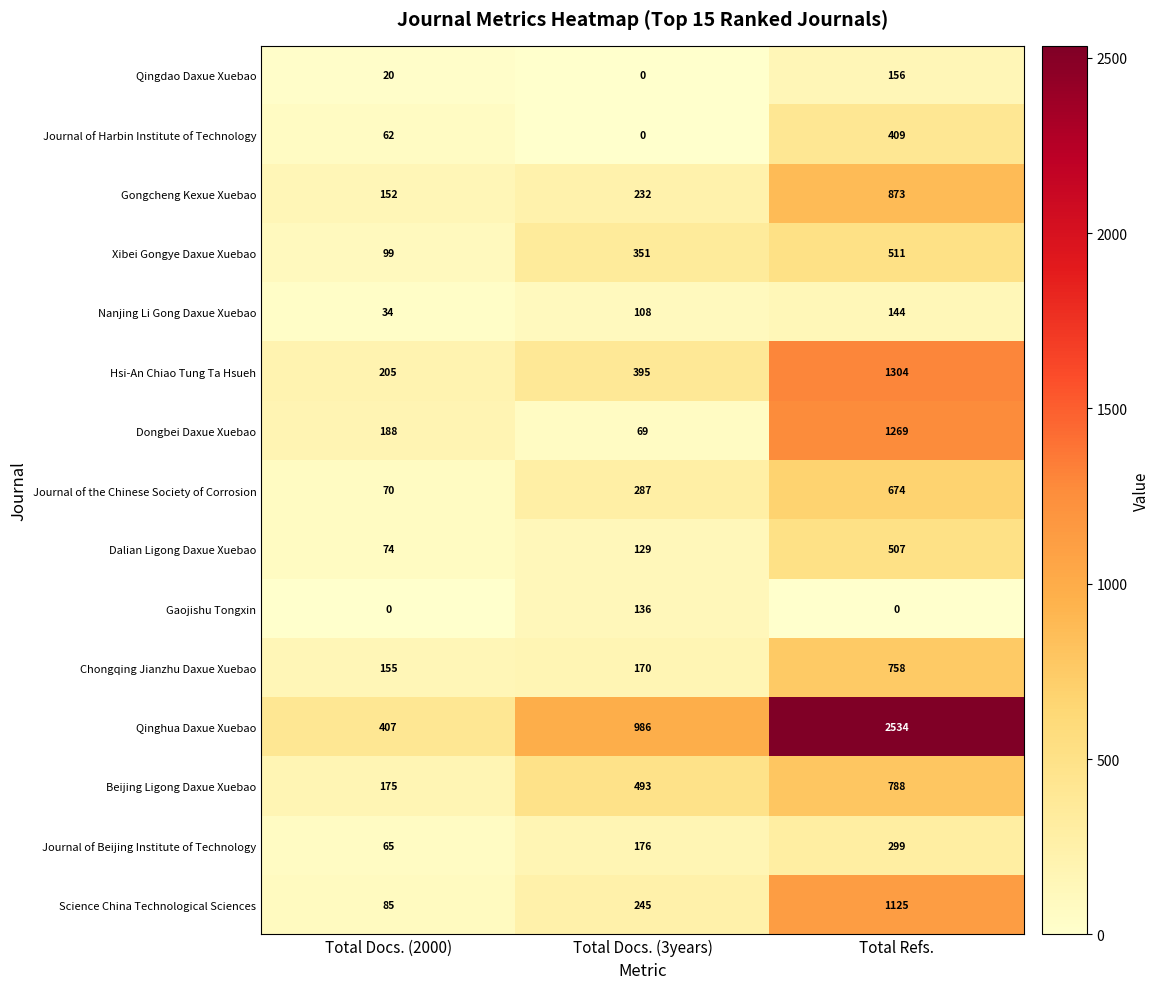

How many Journal of Harbin Institute of Technology values are between 0 and 409?

3